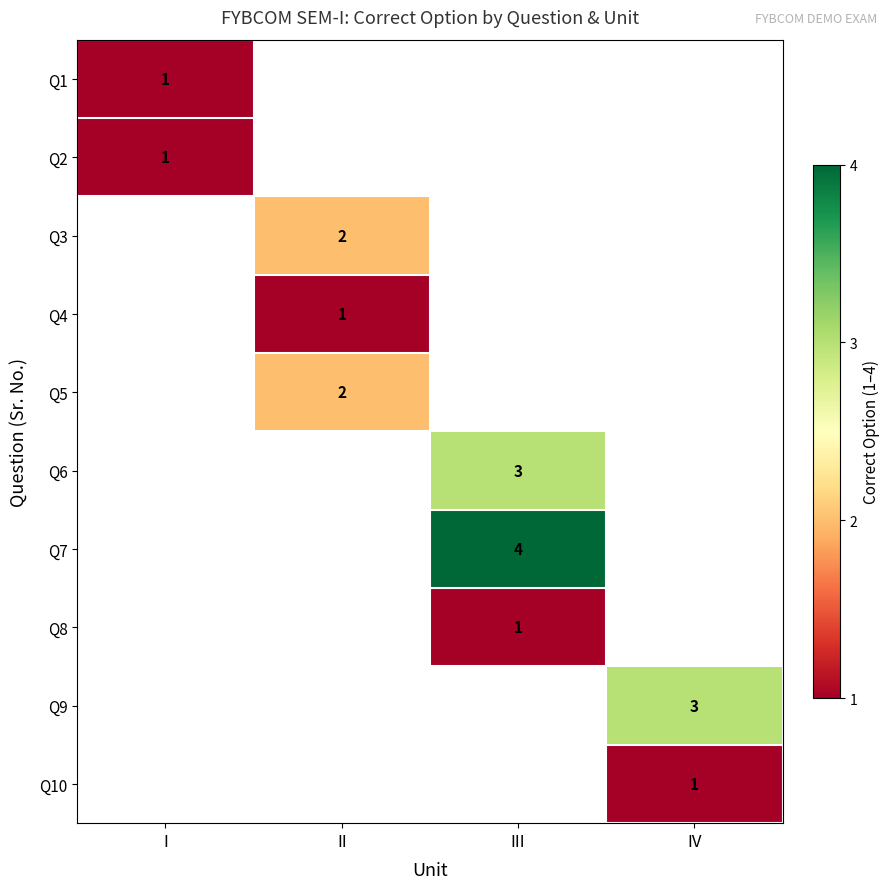

Which category has the highest value across all series?

III